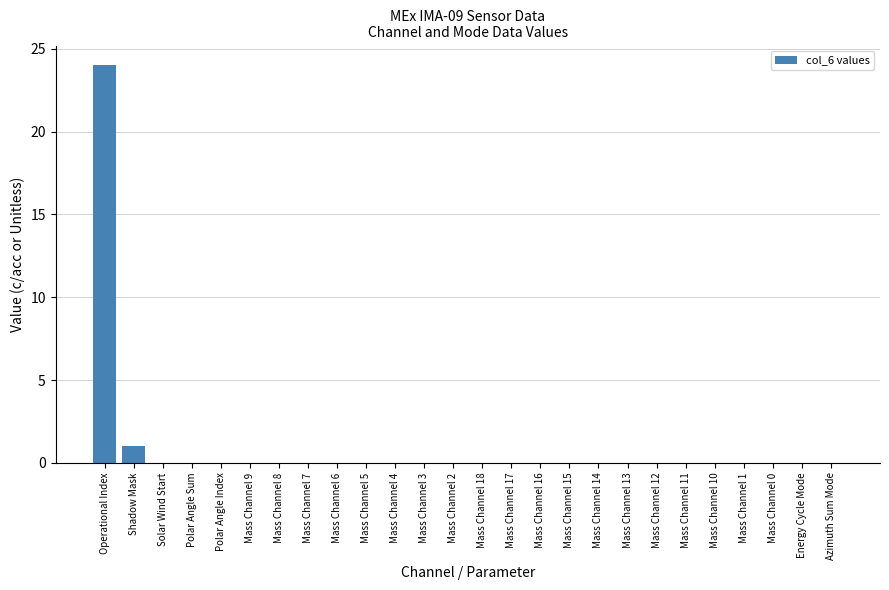

How many categories are shown in the chart?

26